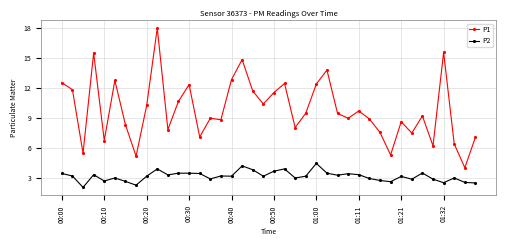

Which series has the largest range (max minus min)?

P1